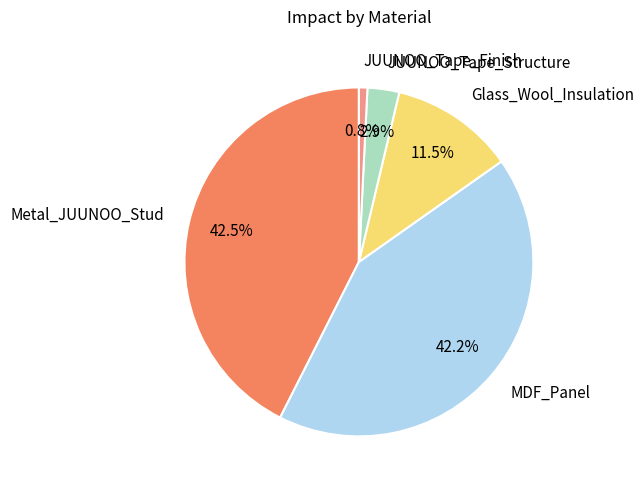

Combined, do JUUNOO_Tape_Finish and MDF_Panel account for over 50%?

No